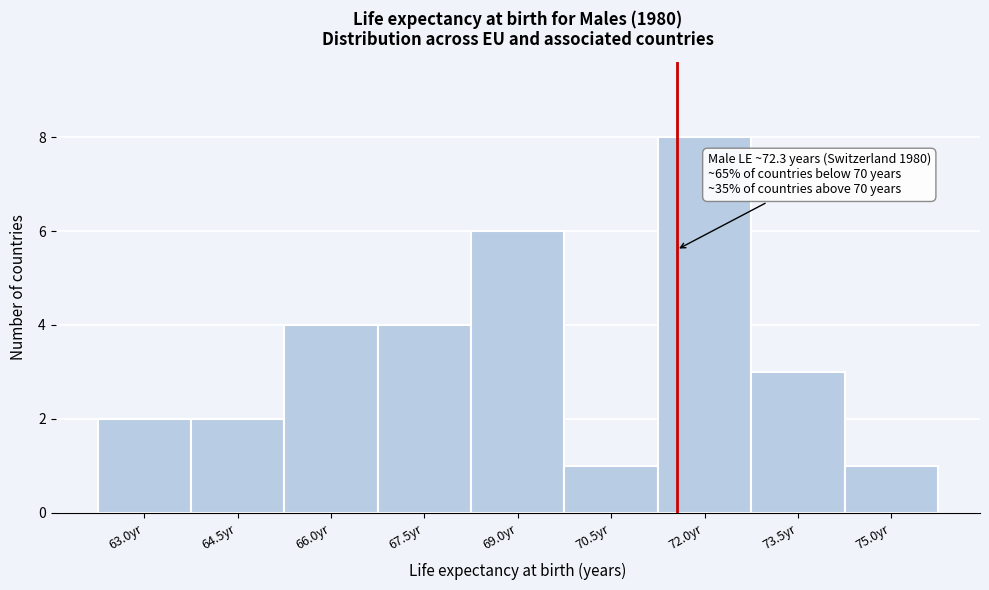

Reading left to right, extract all data points from this chart.

63.0yr=2	64.5yr=2	66.0yr=4	67.5yr=4	69.0yr=6	70.5yr=1	72.0yr=8	73.5yr=3	75.0yr=1